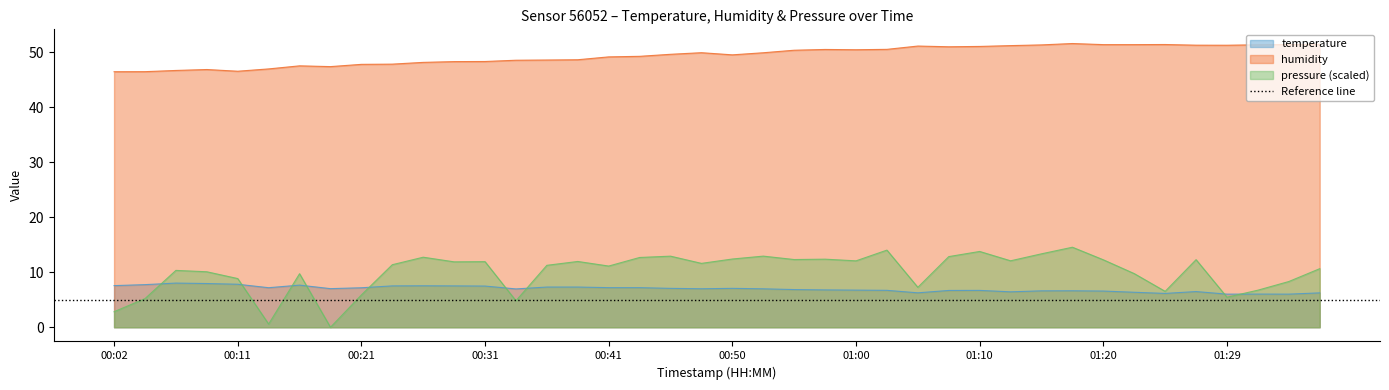

Rank the series at 00:28 from lowest to highest value.

temperature, pressure_norm, humidity